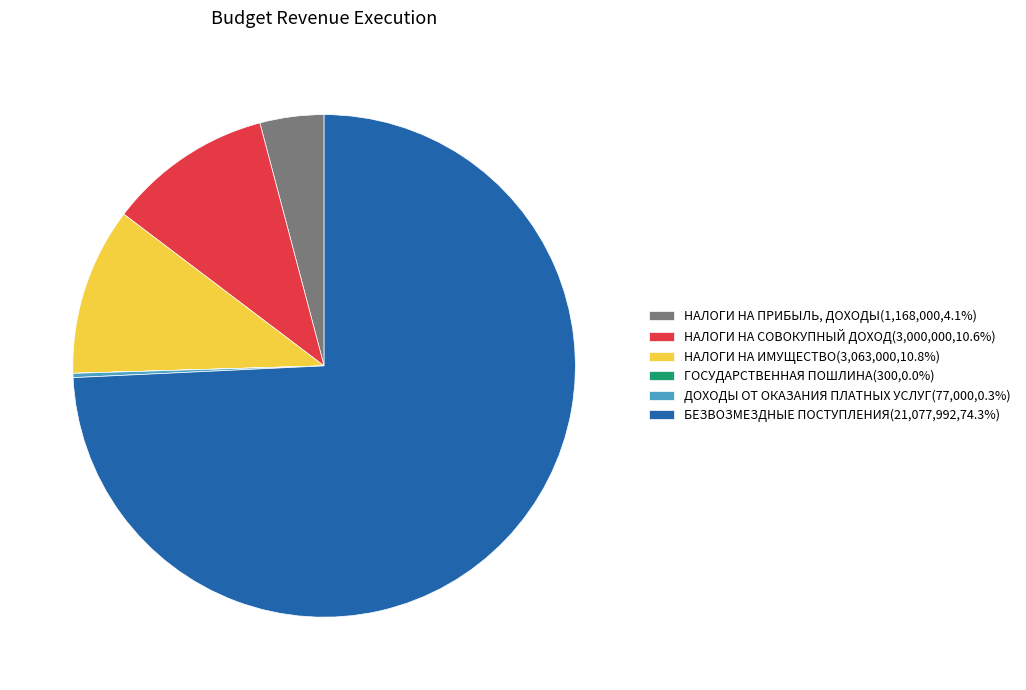

Does БЕЗВОЗМЕЗДНЫЕ ПОСТУПЛЕНИЯ(21,077,992,74.3%) account for over 50% of the chart?

Yes